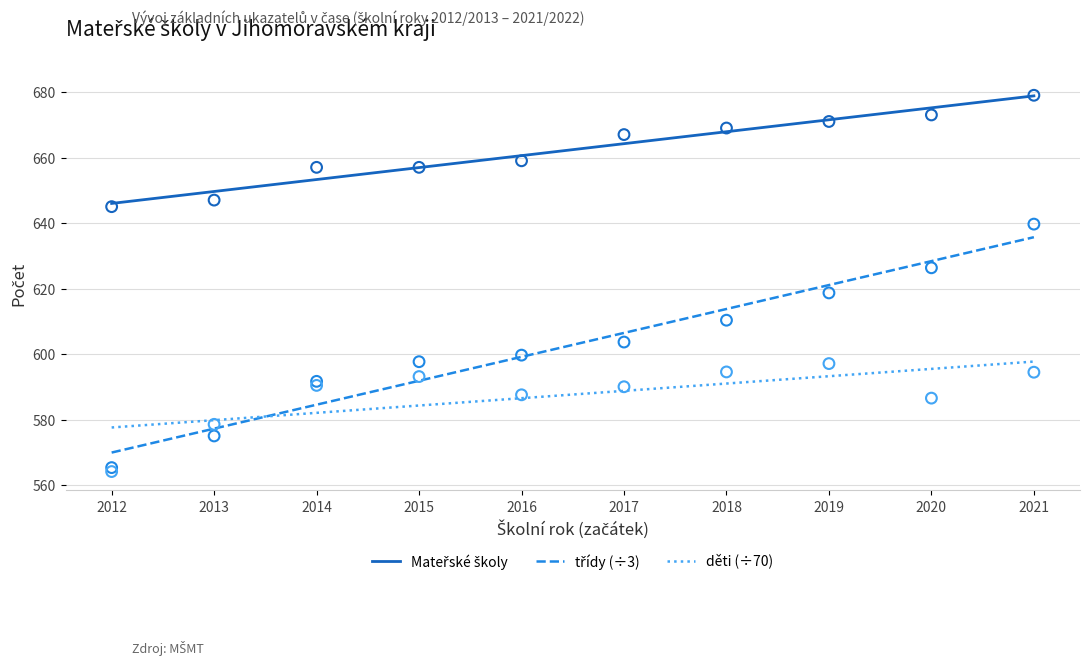

Across all series, what Y value is closest to 621?

618.7